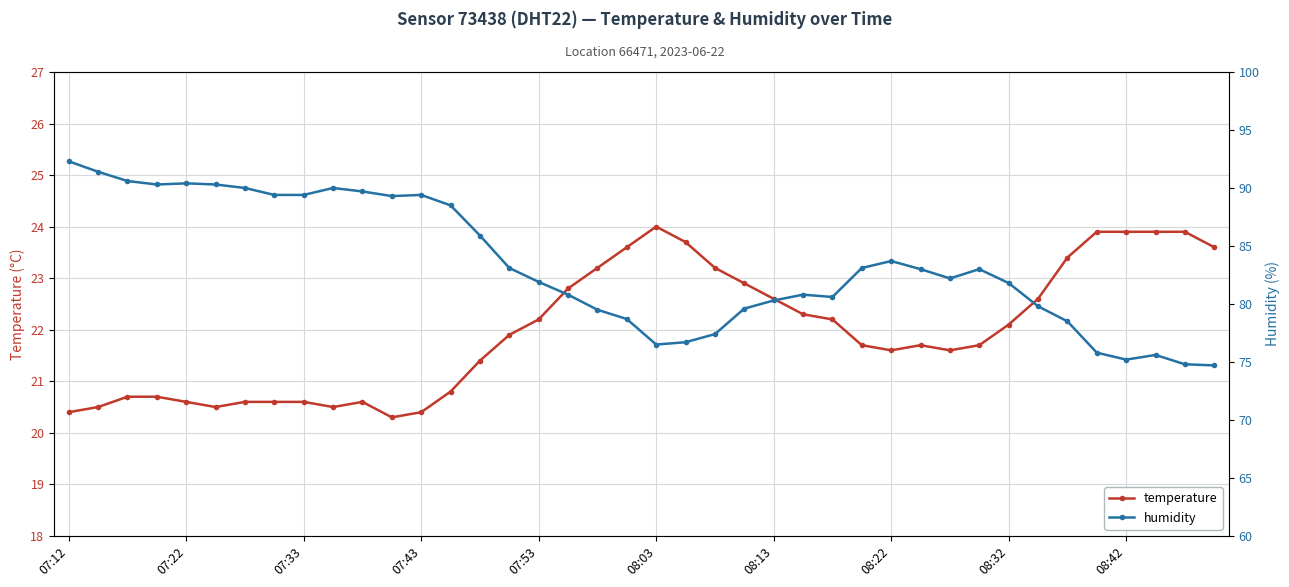

Which label corresponds to the largest value in the chart?

07:12